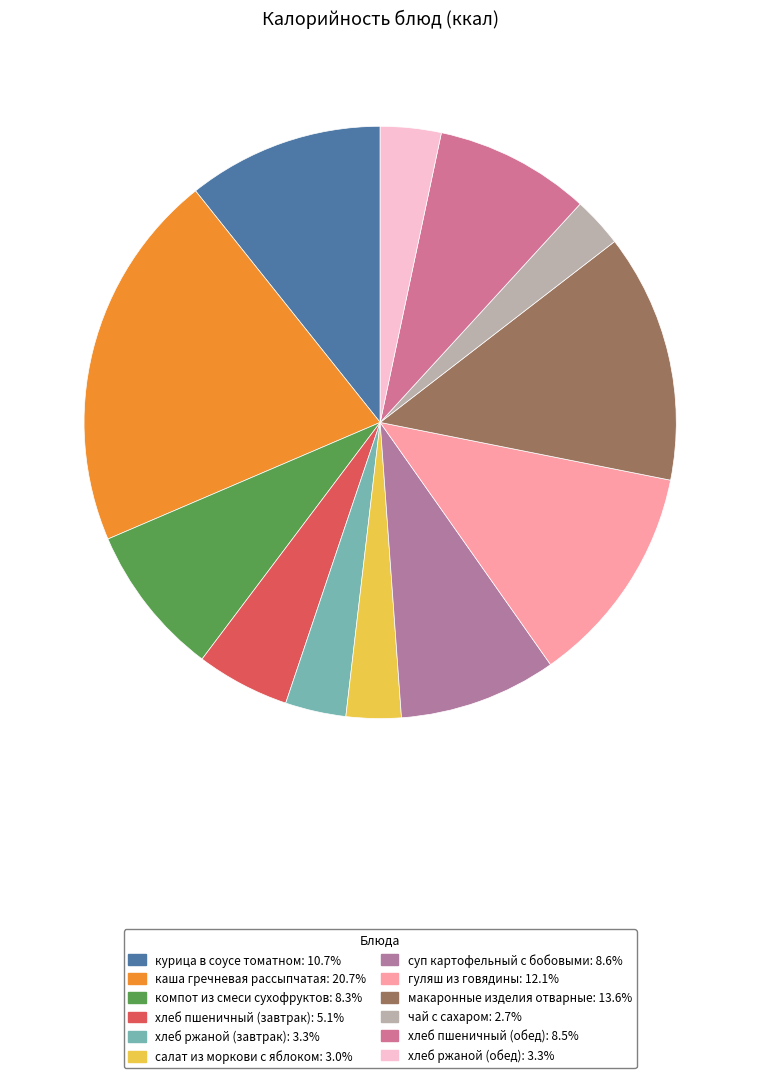

Combined, do чай с сахаром and хлеб пшеничный (завтрак) account for over 50%?

No